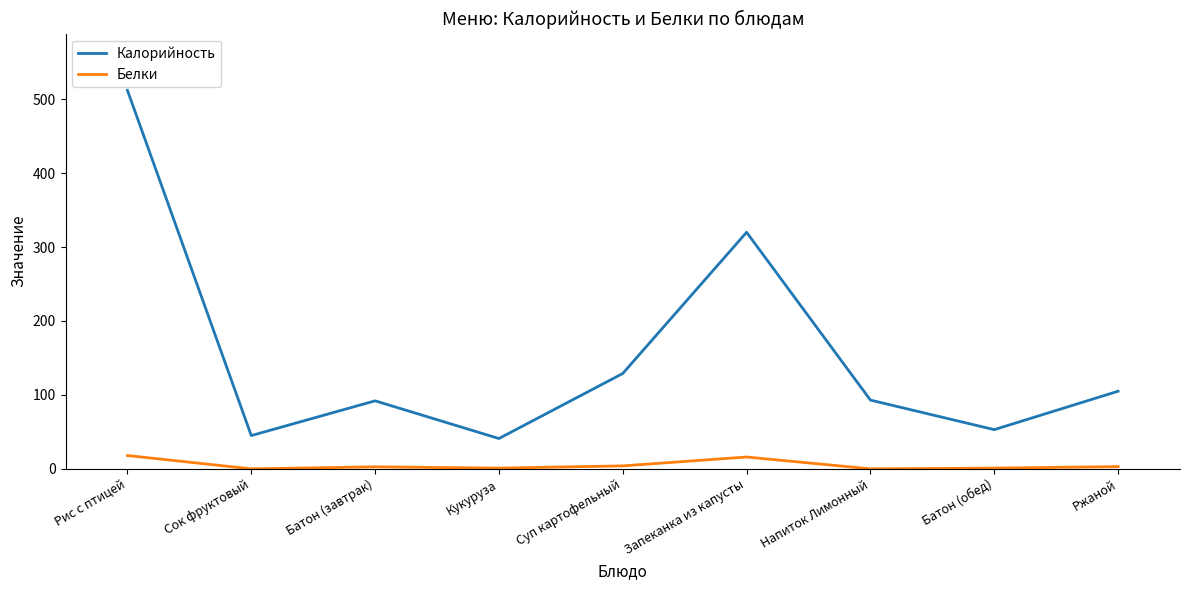

At which category is the sum across all series the highest?

Рис с птицей